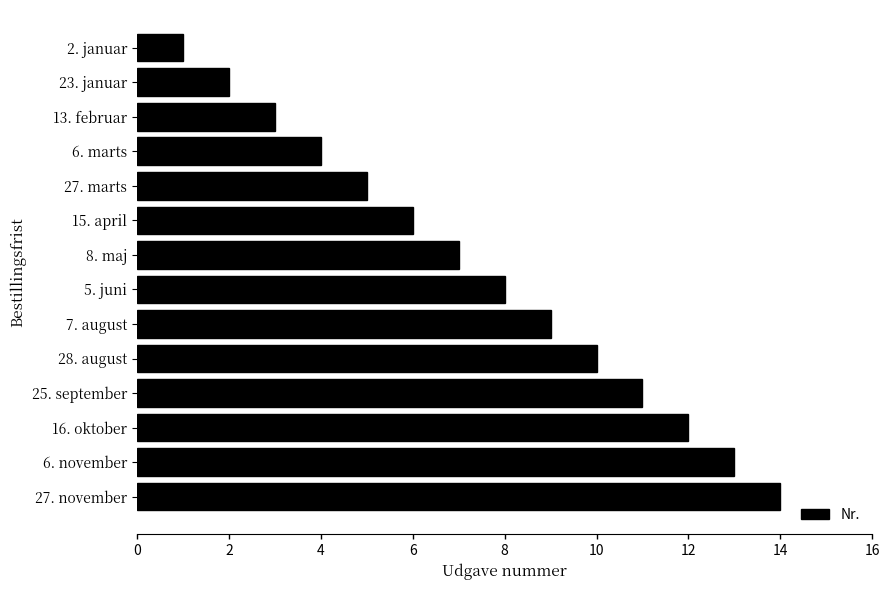

What is the difference between the maximum and second lowest values?

12